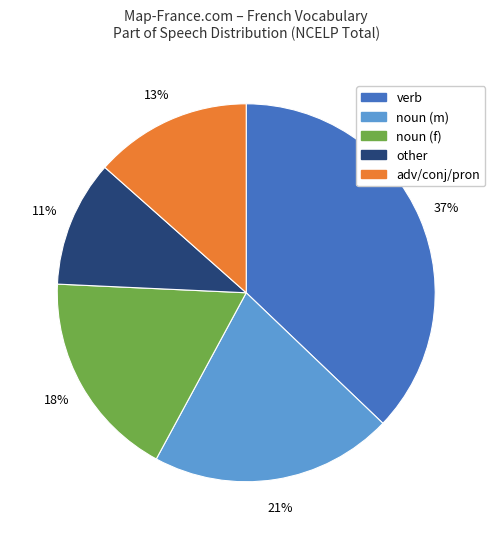

To the nearest percent, what is the average slice percentage?

20%